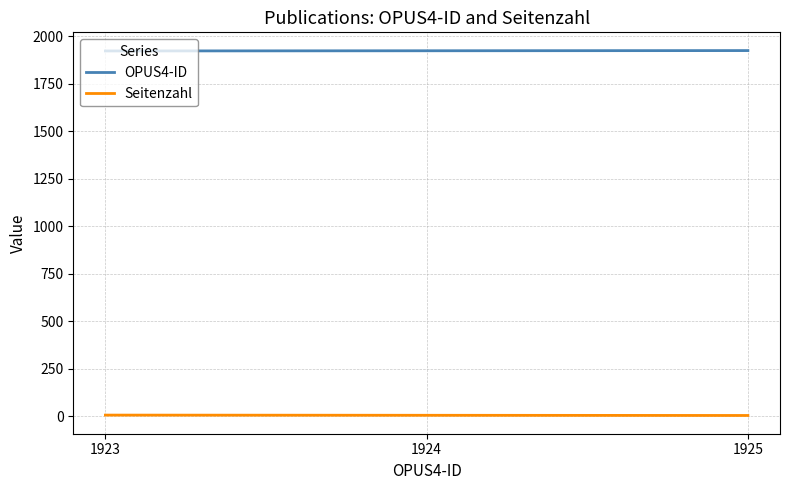

List the series in order of their overall mean, lowest first.

Seitenzahl, OPUS4-ID